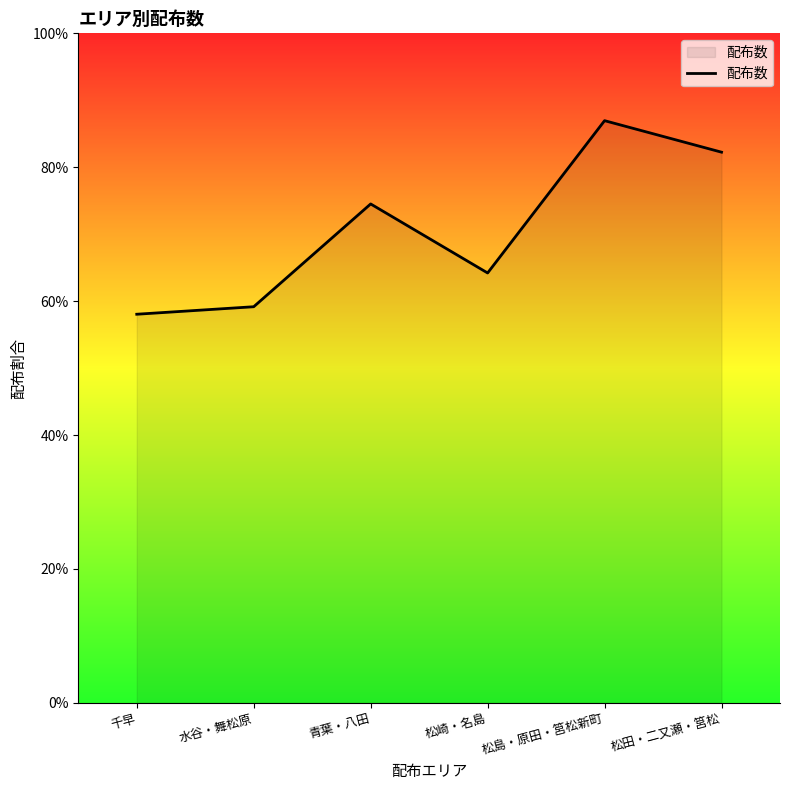

Does the chart display data point markers on the line(s)?

No